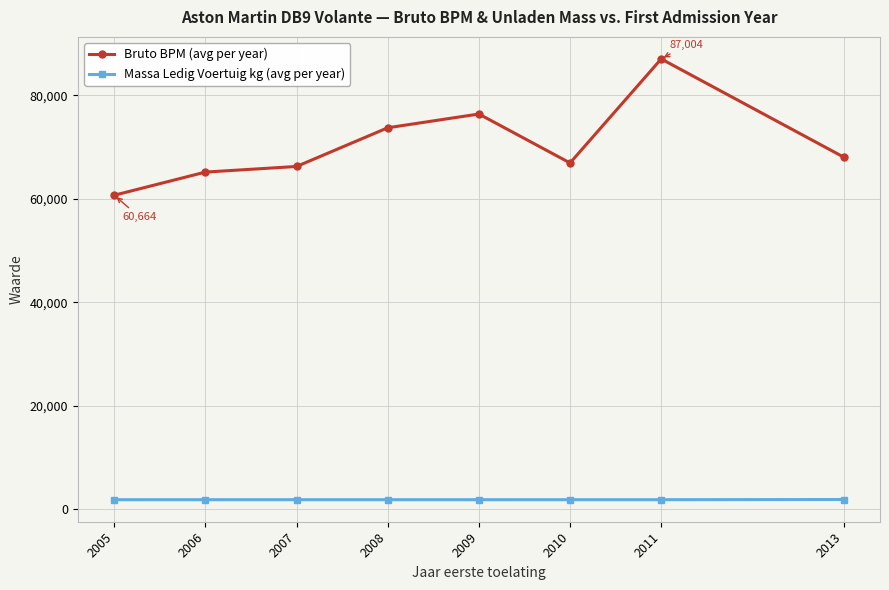

Is this an area chart (filled region under the line)?

No